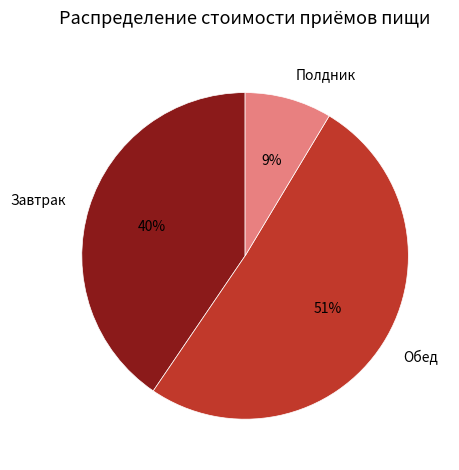

How many segments does this pie chart have?

3